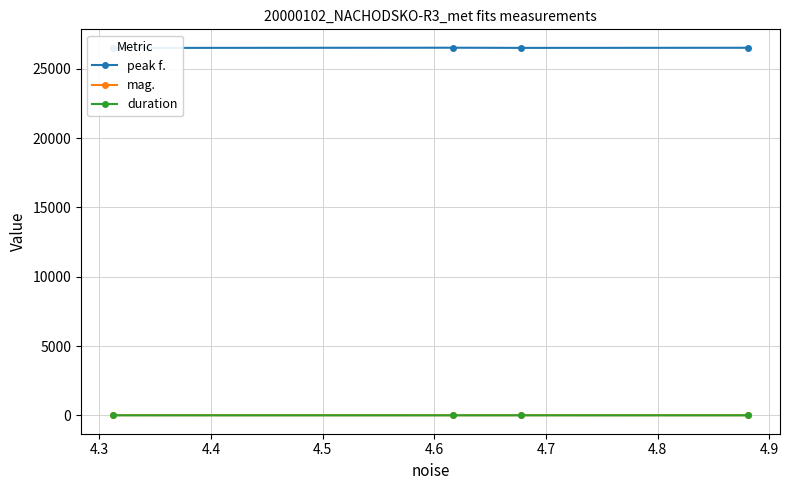

Count the number of data series in this chart.

3